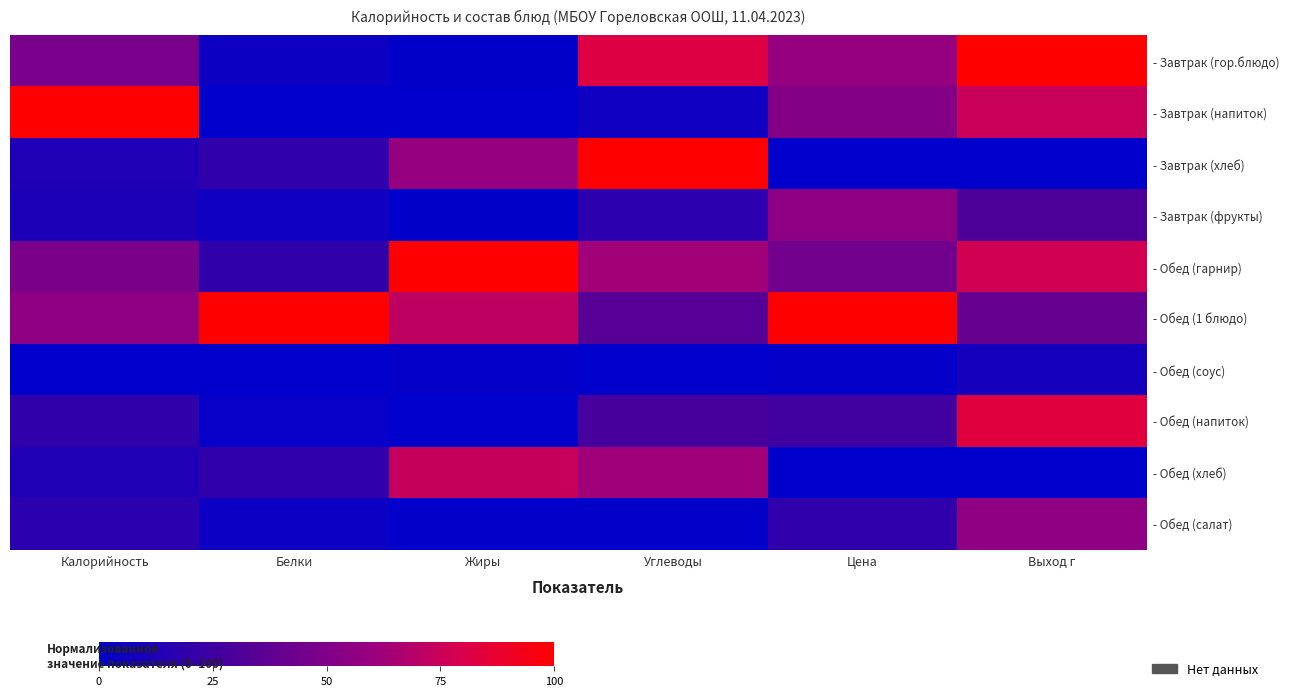

Between Калорийность and Цена, which series saw the biggest shift?

- Завтрак (напиток)